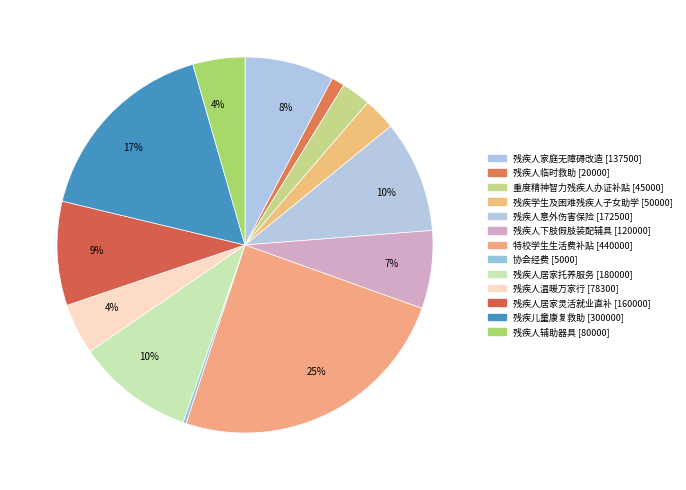

What percentage is the 特校学生生活费补贴 slice, to the nearest percent?

25%